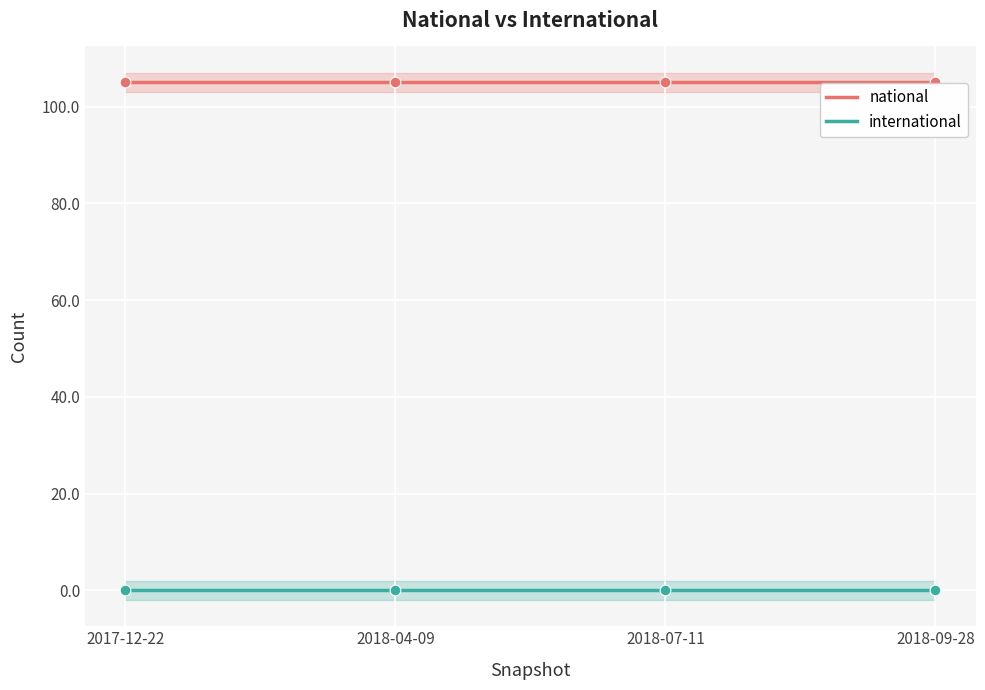

What is the total value across all series at 2018-04-09?

105